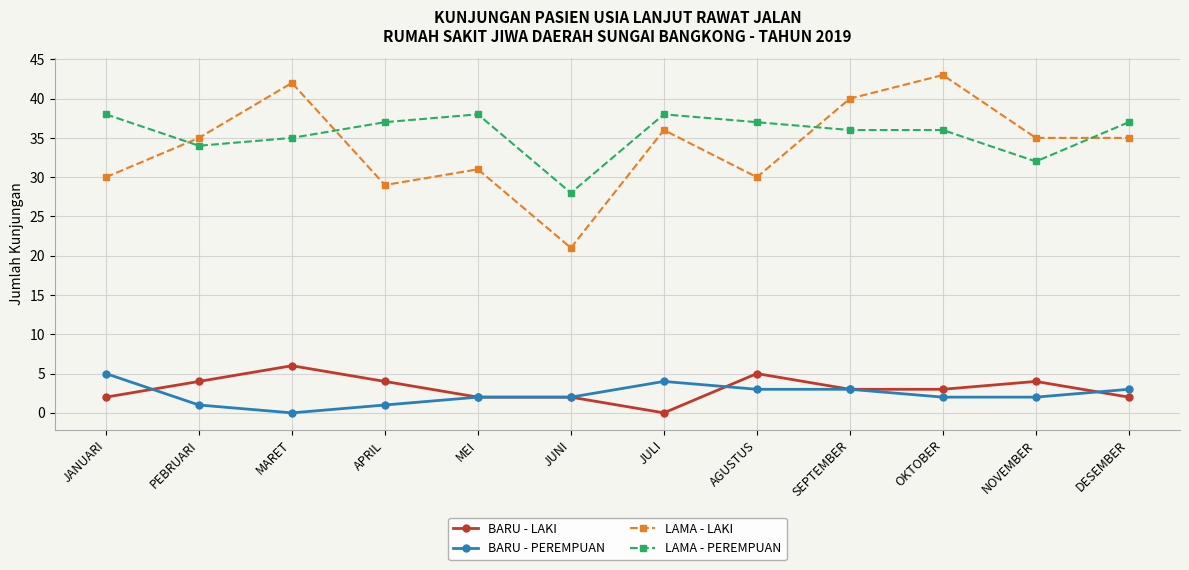

What is the difference between the maximum and minimum values in the BARU - PEREMPUAN series?

5